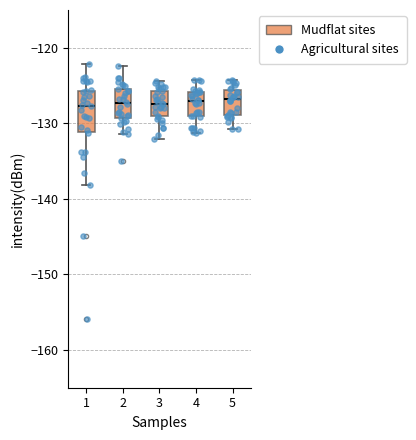

Reading left to right, read every box against the y-axis: the position of its median line, the range the box covers, and the ends of its whiskers. The values are not printed on the chart, so give them approximately, as read against the axis.

1: median -128, box -131 to -126, whiskers -138 to -122
2: median -127, box -129 to -125, whiskers -131 to -122
3: median -127, box -129 to -126, whiskers -132 to -124
4: median -127, box -129 to -126, whiskers -131 to -124
5: median -127, box -129 to -126, whiskers -131 to -124